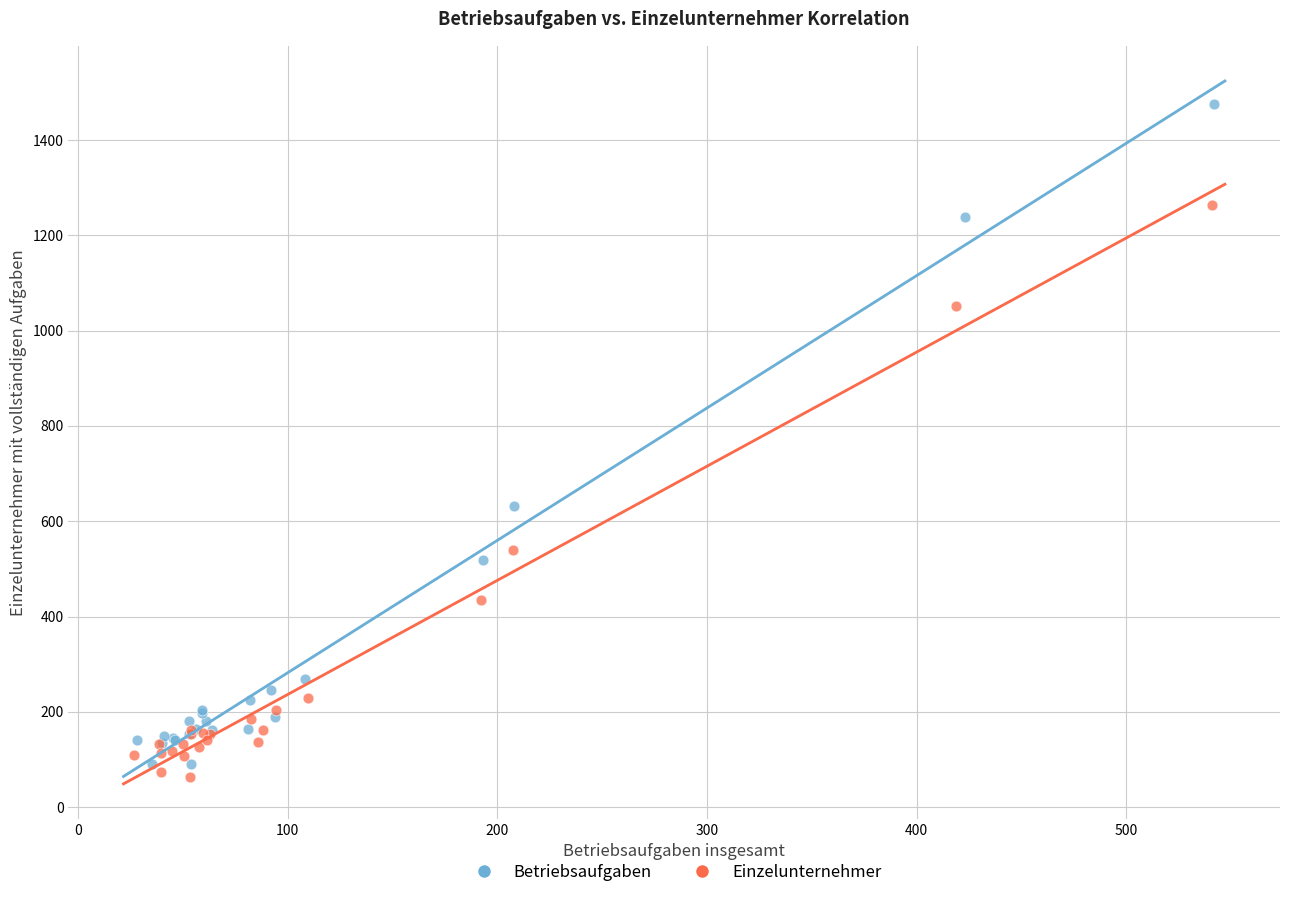

What are all the series names shown in the legend?

Betriebsaufgaben, Einzelunternehmer